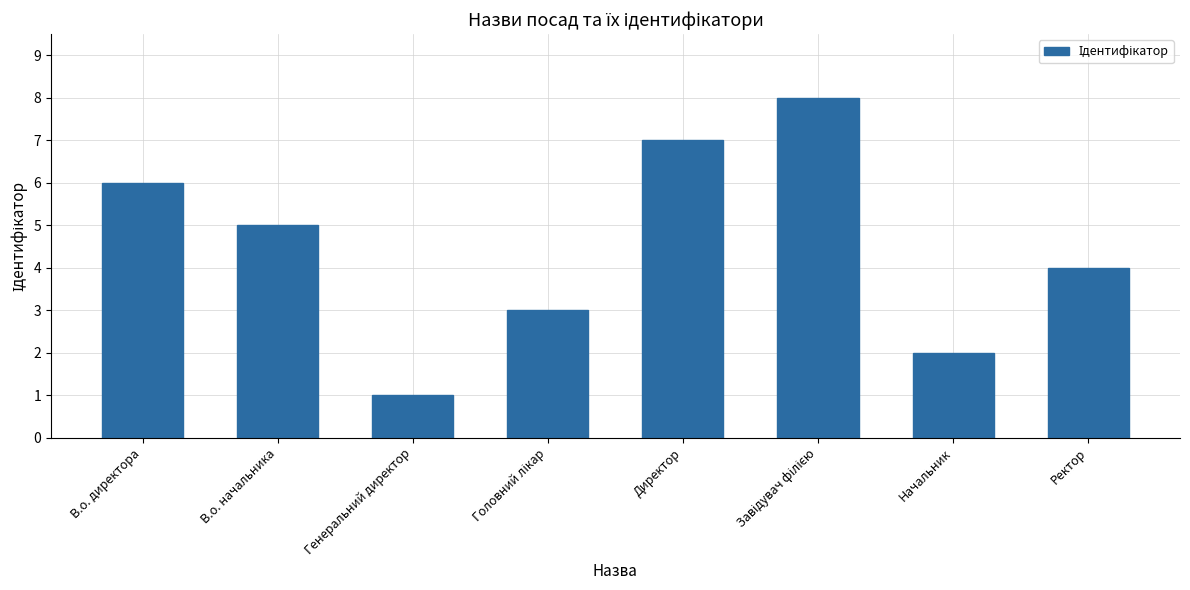

What is the difference between the maximum and minimum values?

7